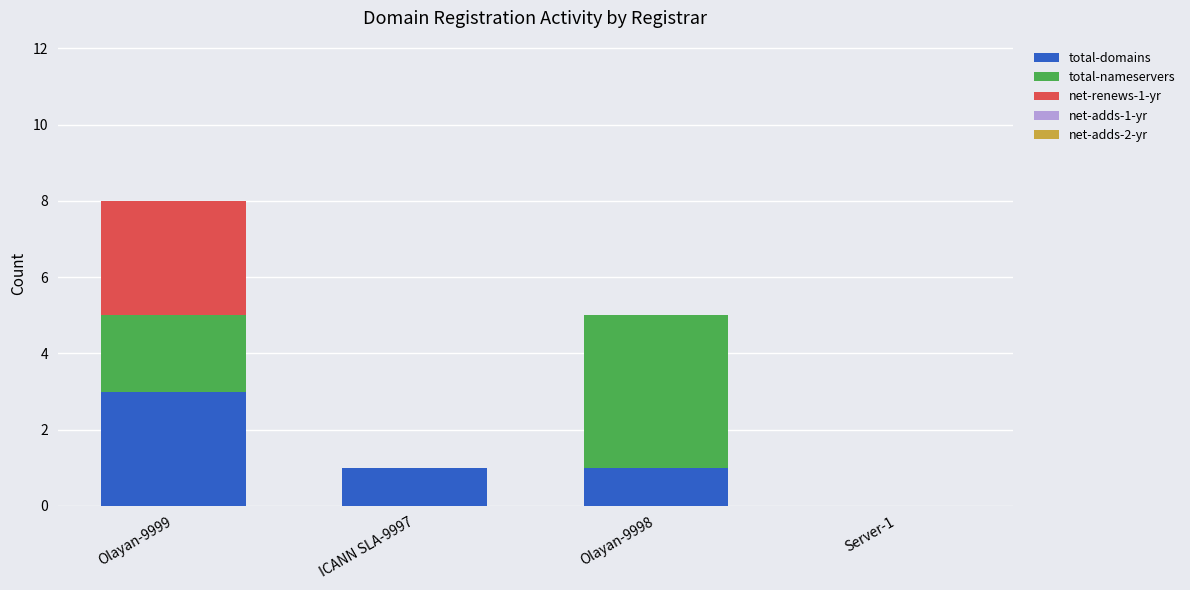

At which category is the sum across all series the highest?

Olayan-9999